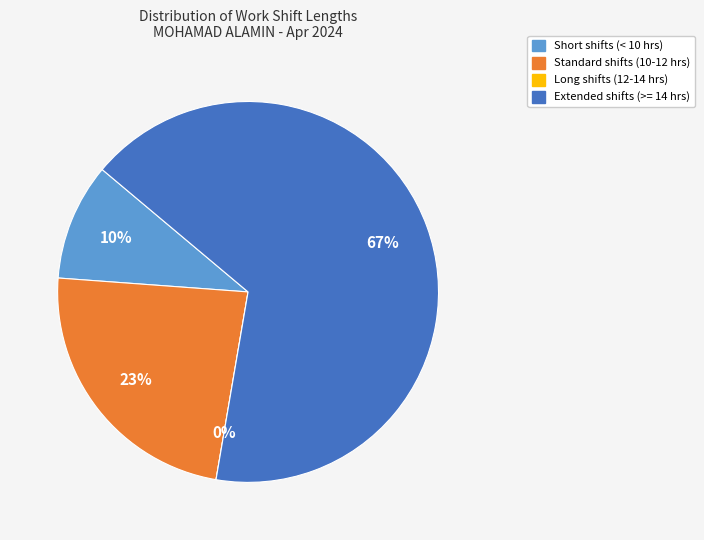

Is it true that 29-Fri is 13% of the pie?

False